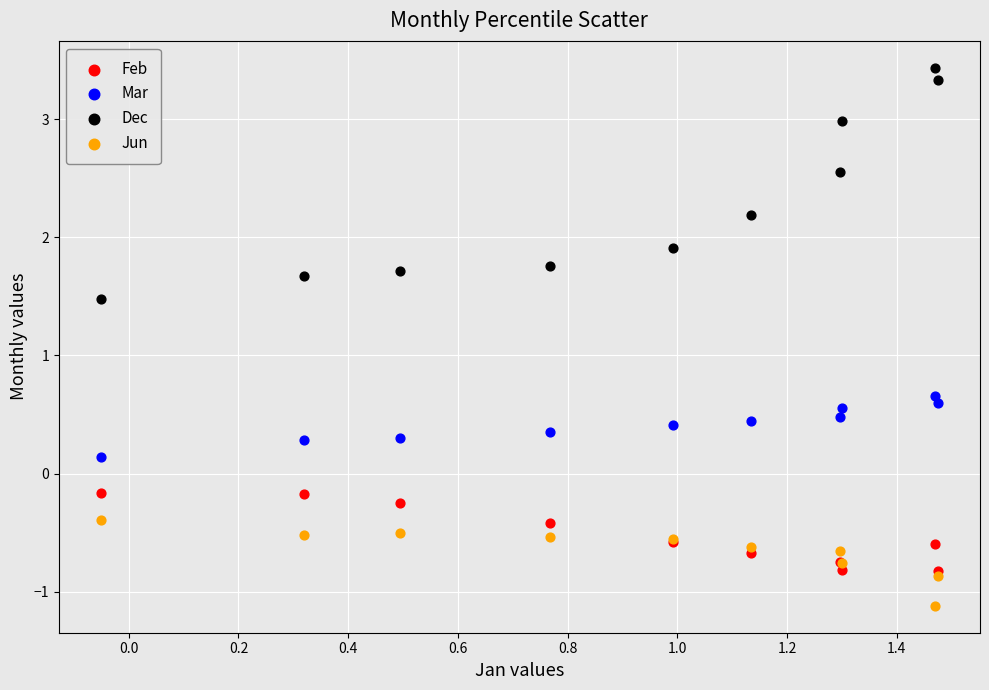

Which series contains the lowest Y value?

Jun